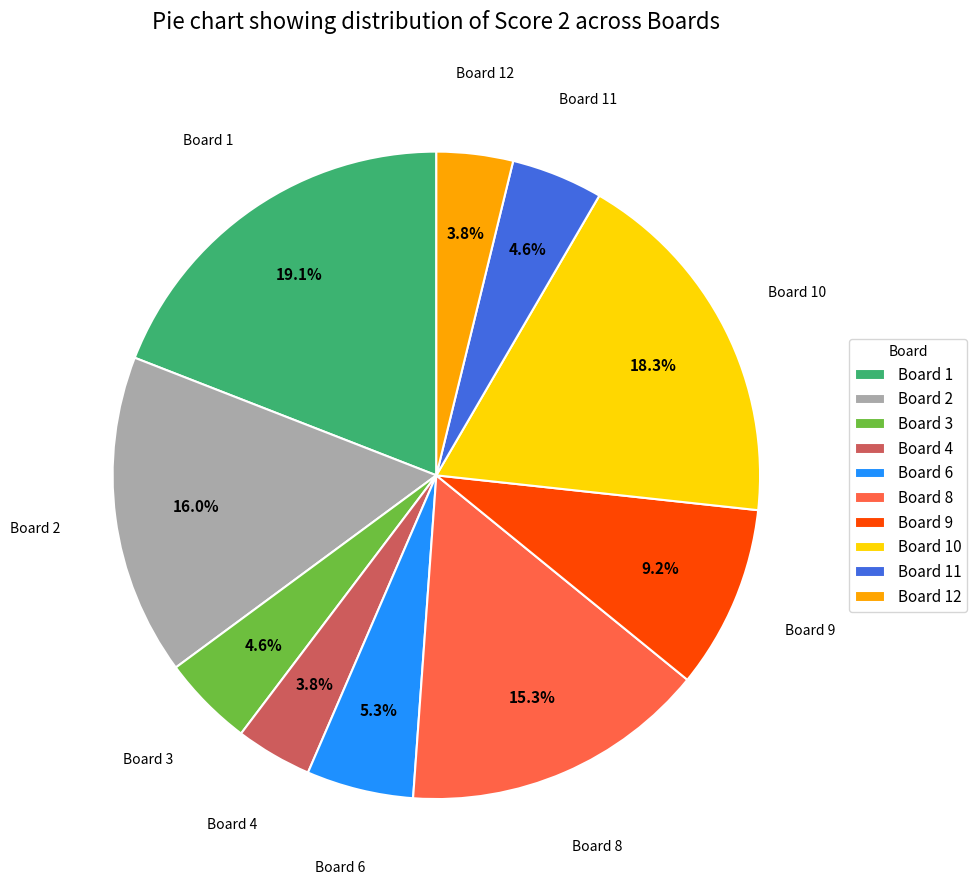

Do Board 1 and Board 3 together represent more than half of the pie?

No